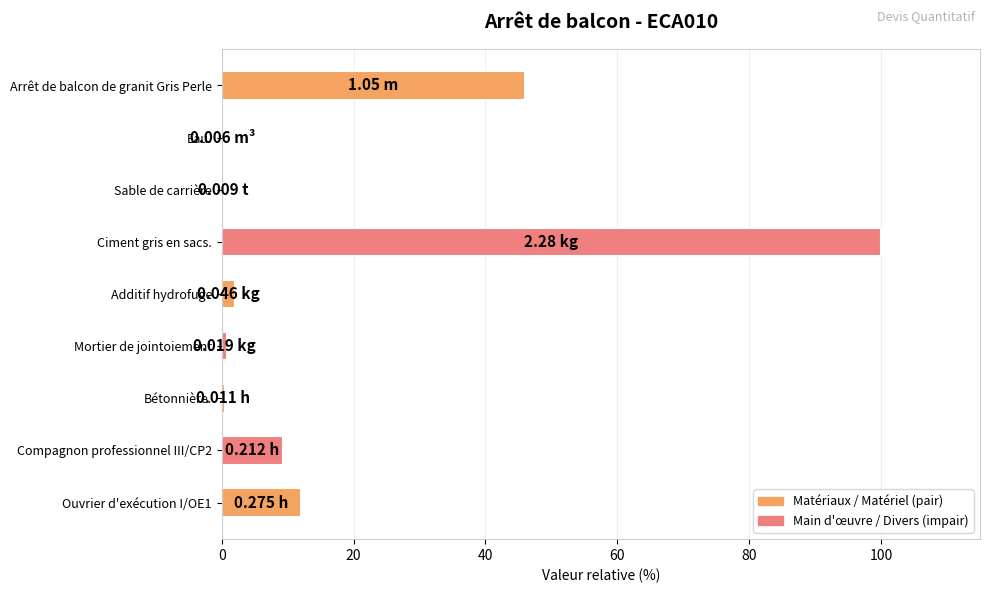

Which label corresponds to the largest value in the chart?

Ciment gris en sacs.